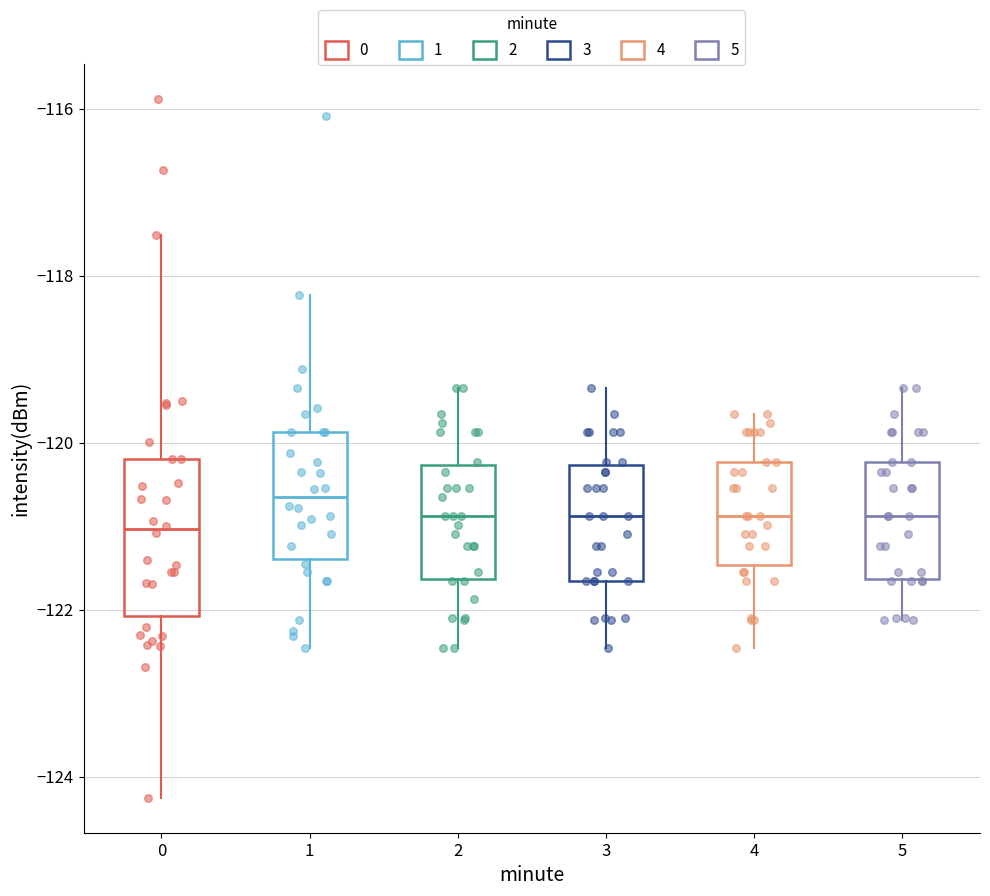

Where is the lower edge of the box at x = 3 on the y-axis? The values are not printed on the chart, so give them approximately, as read against the axis.

-121.6